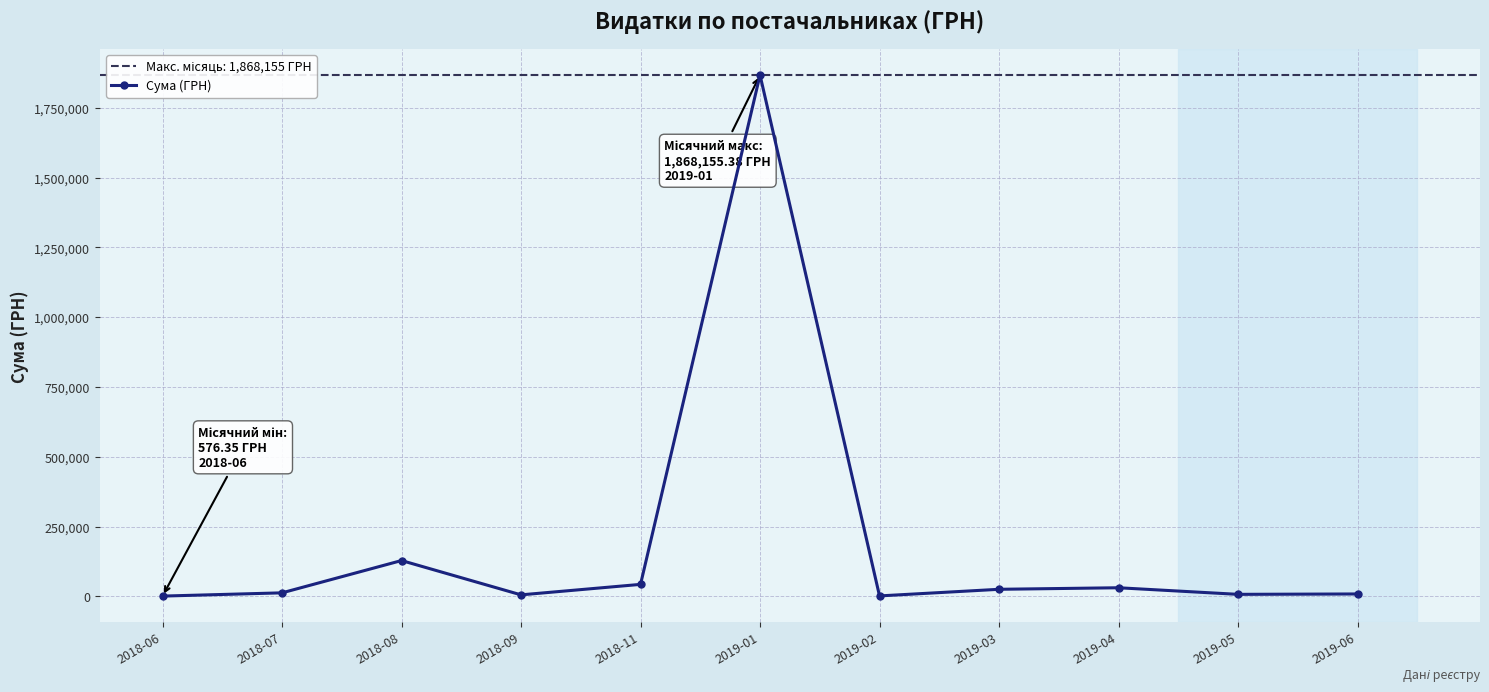

True or false: the data shows 1227.9 at 2019-02.

True